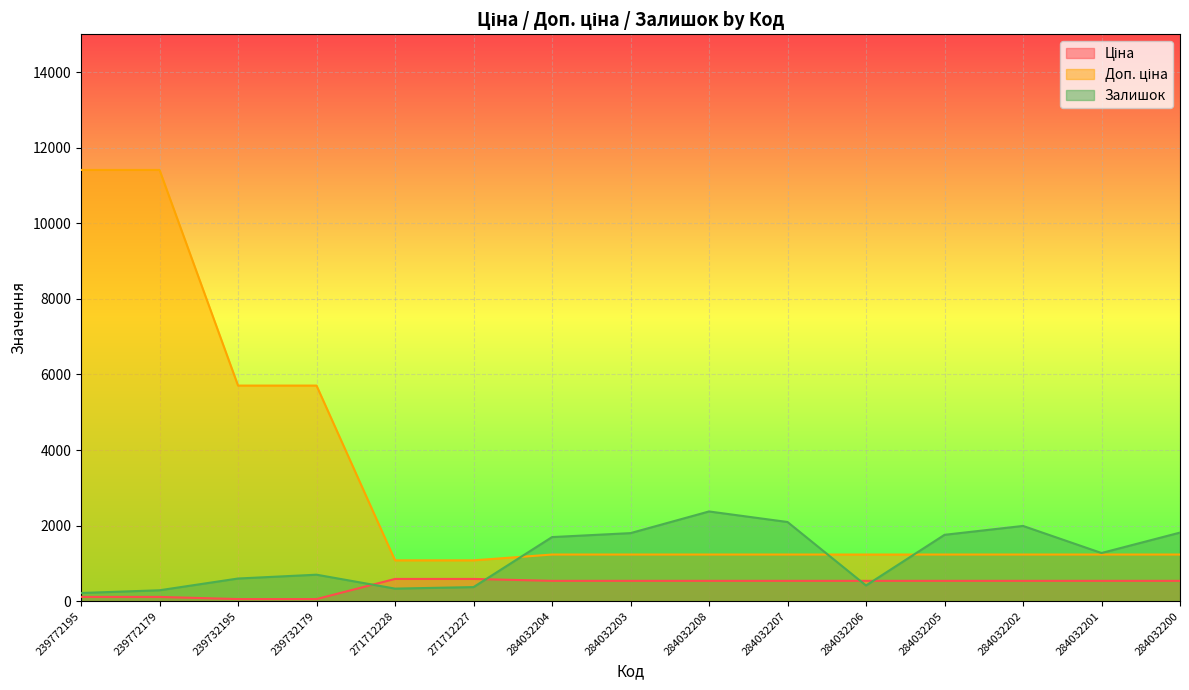

What is the label of the 4th point from the right?

284032205